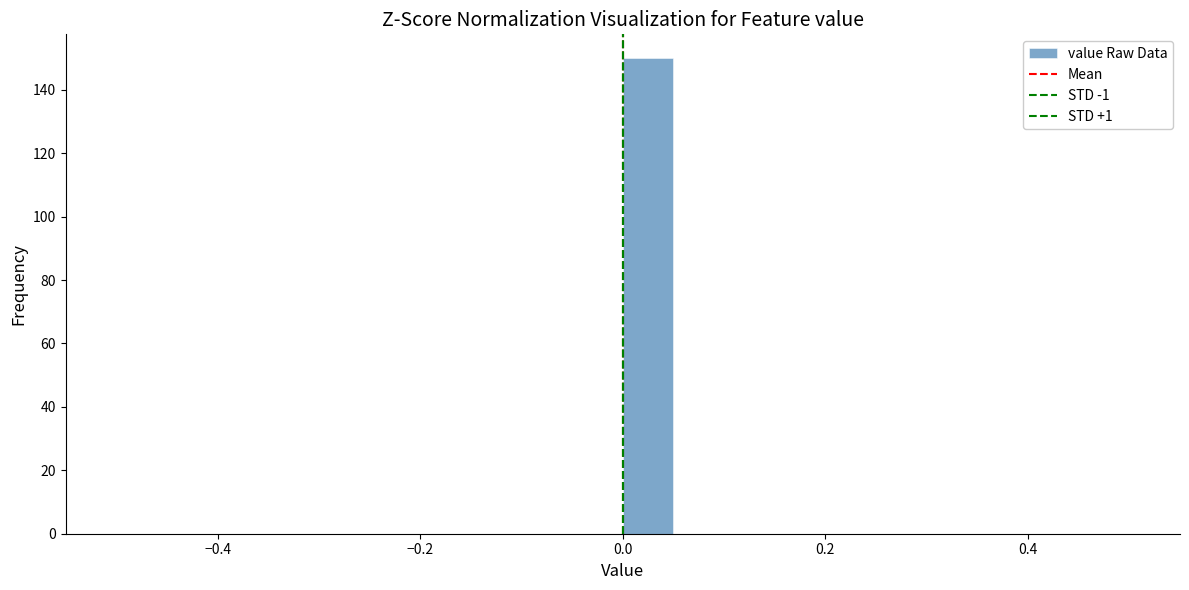

Read against the x-axis, roughly where is the centre of the tallest bar?

0.02